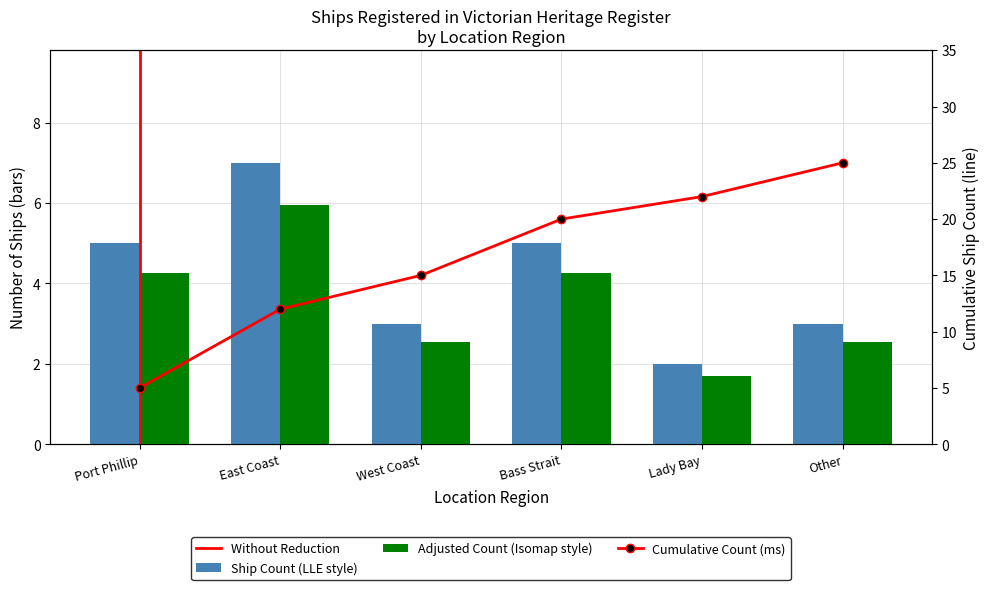

What is the difference between the second highest and minimum values?

3